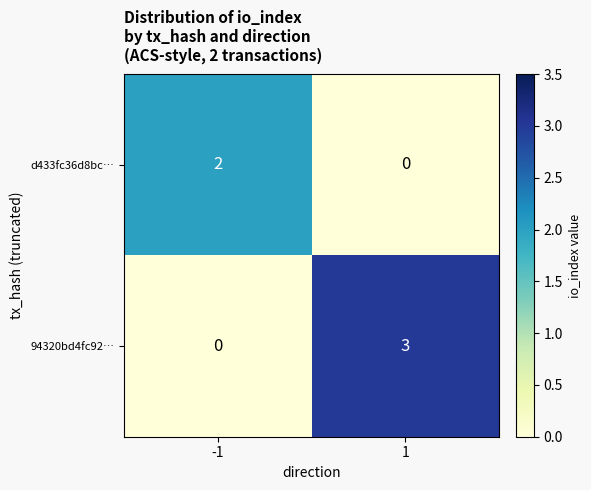

Is the value of 94320bd4fc92… at 1 greater than the value of d433fc36d8bc… at 1?

Yes